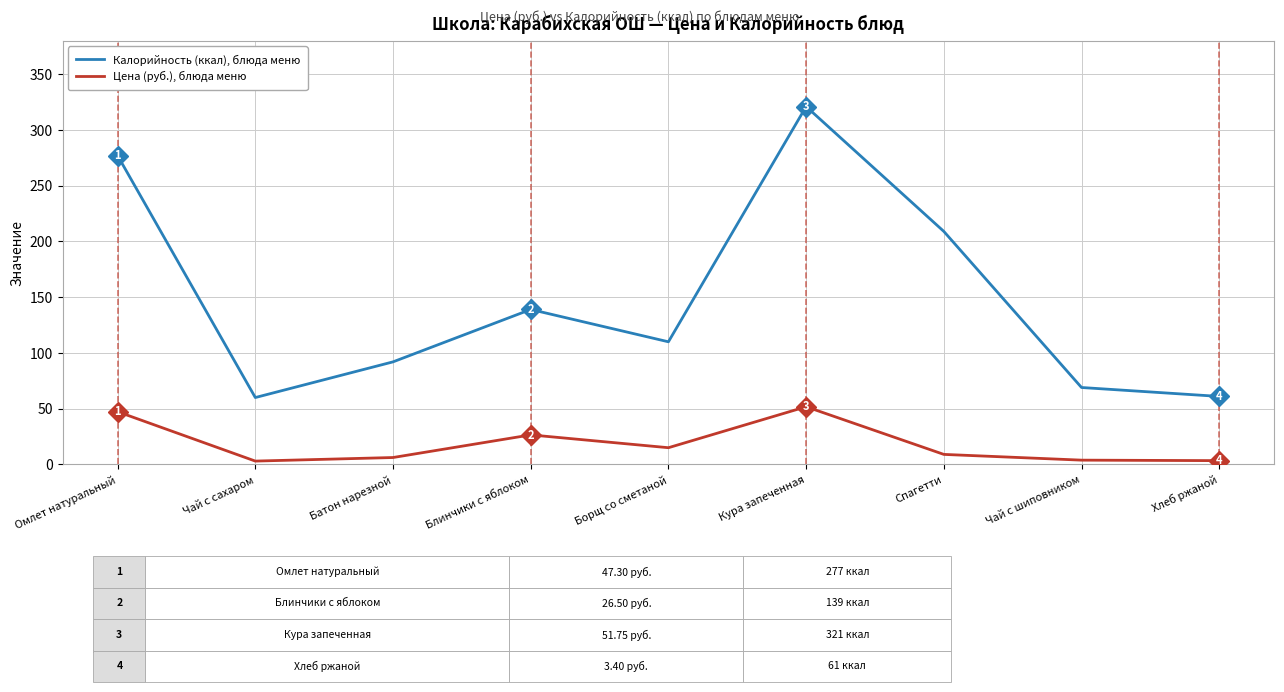

Which series has the largest total across all categories?

Калорийность (ккал), блюда меню